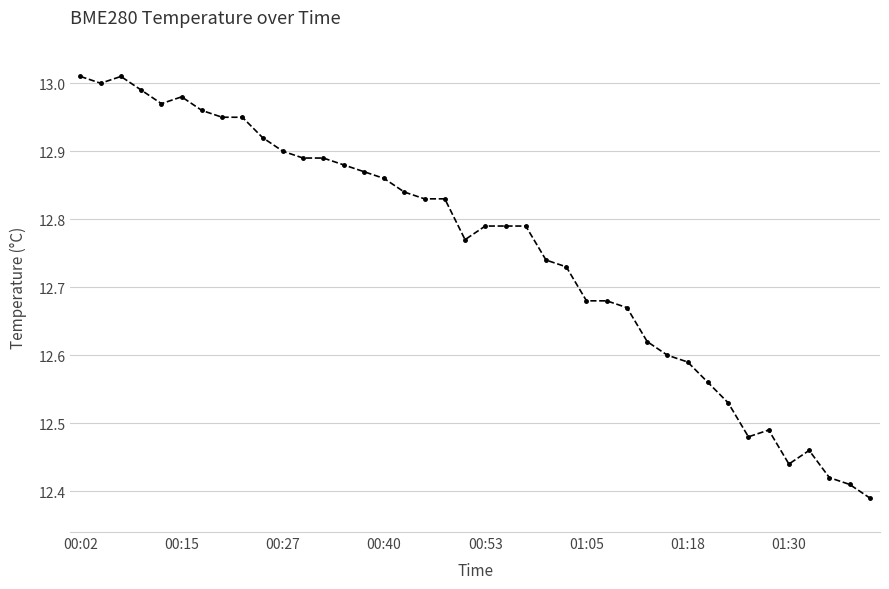

What is the difference between the maximum and second lowest values?

0.6